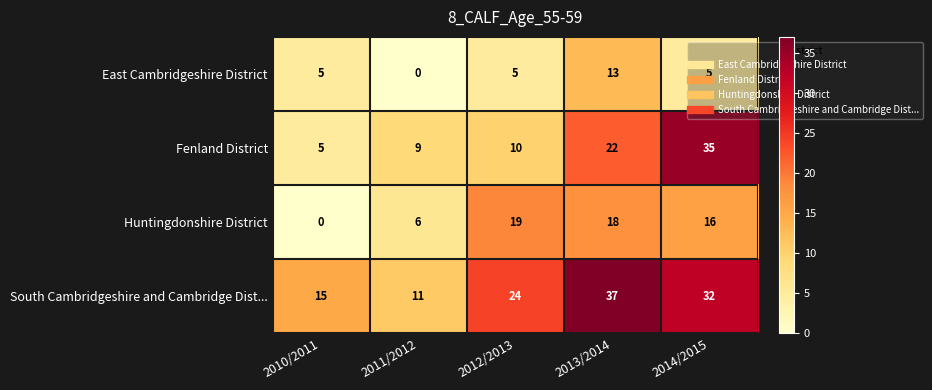

Is it true that South Cambridgeshire and Cambridge Dist... equals 37 at 2013/2014?

True